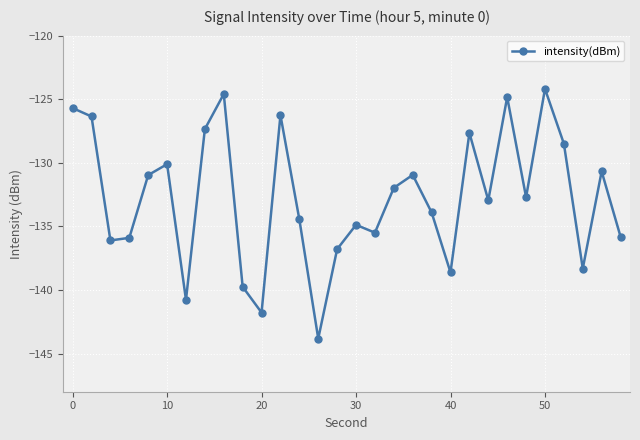

What is the difference between the second highest and minimum values?

19.2